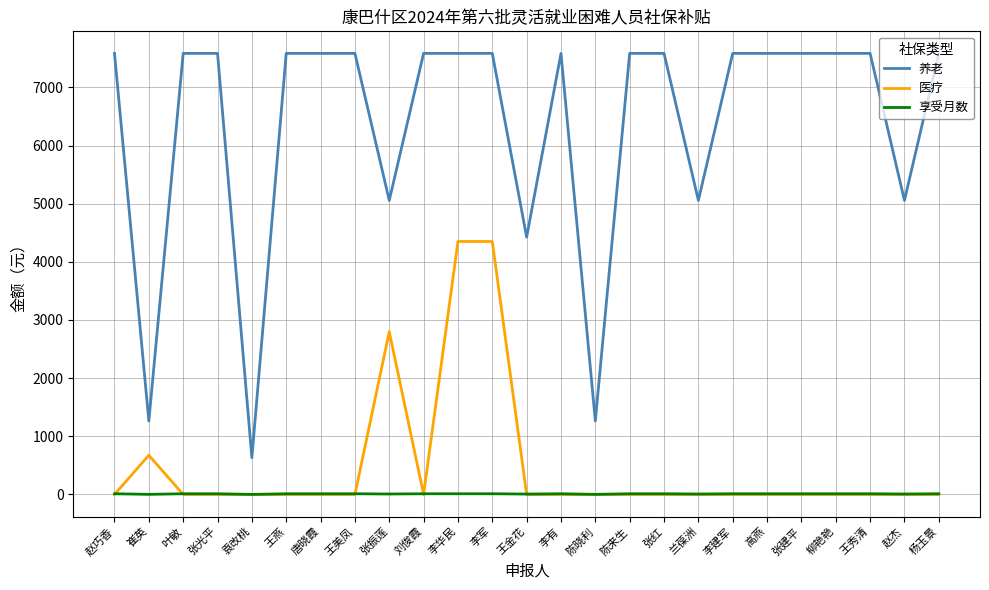

Is this an area chart (filled region under the line)?

No